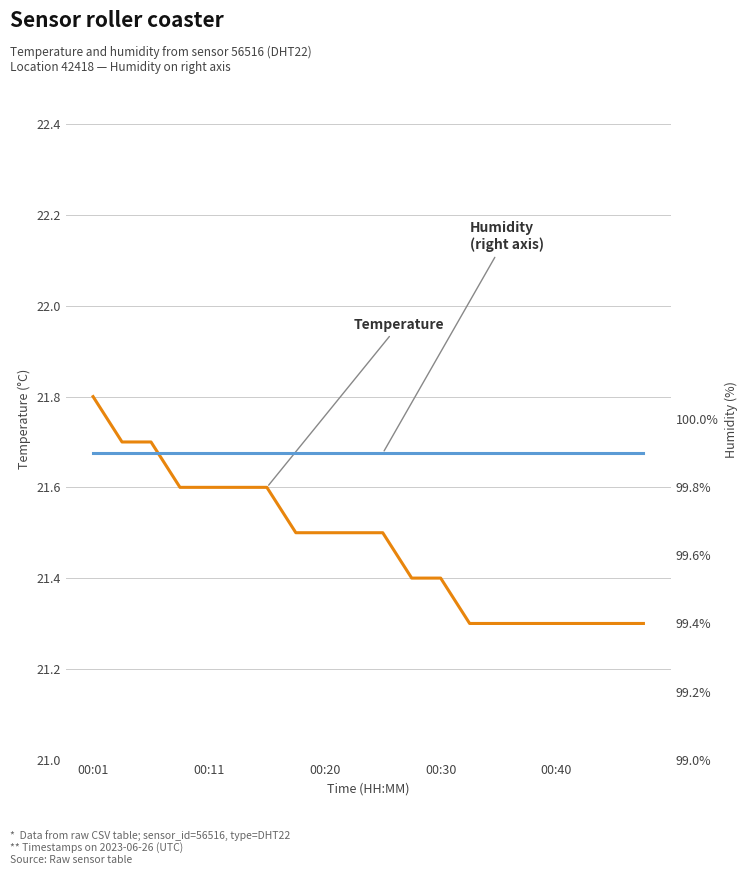

Rank the series by their average value, from lowest to highest.

Temperature (°C), Humidity (right axis)